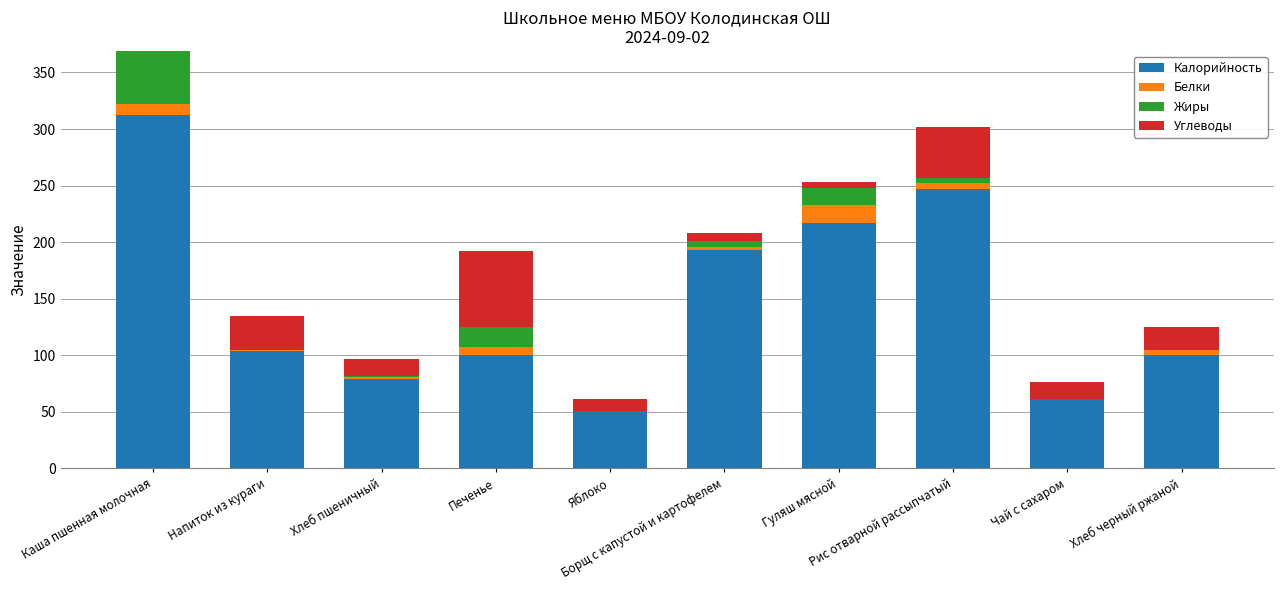

Are the bars grouped side by side (vs. stacked)?

No